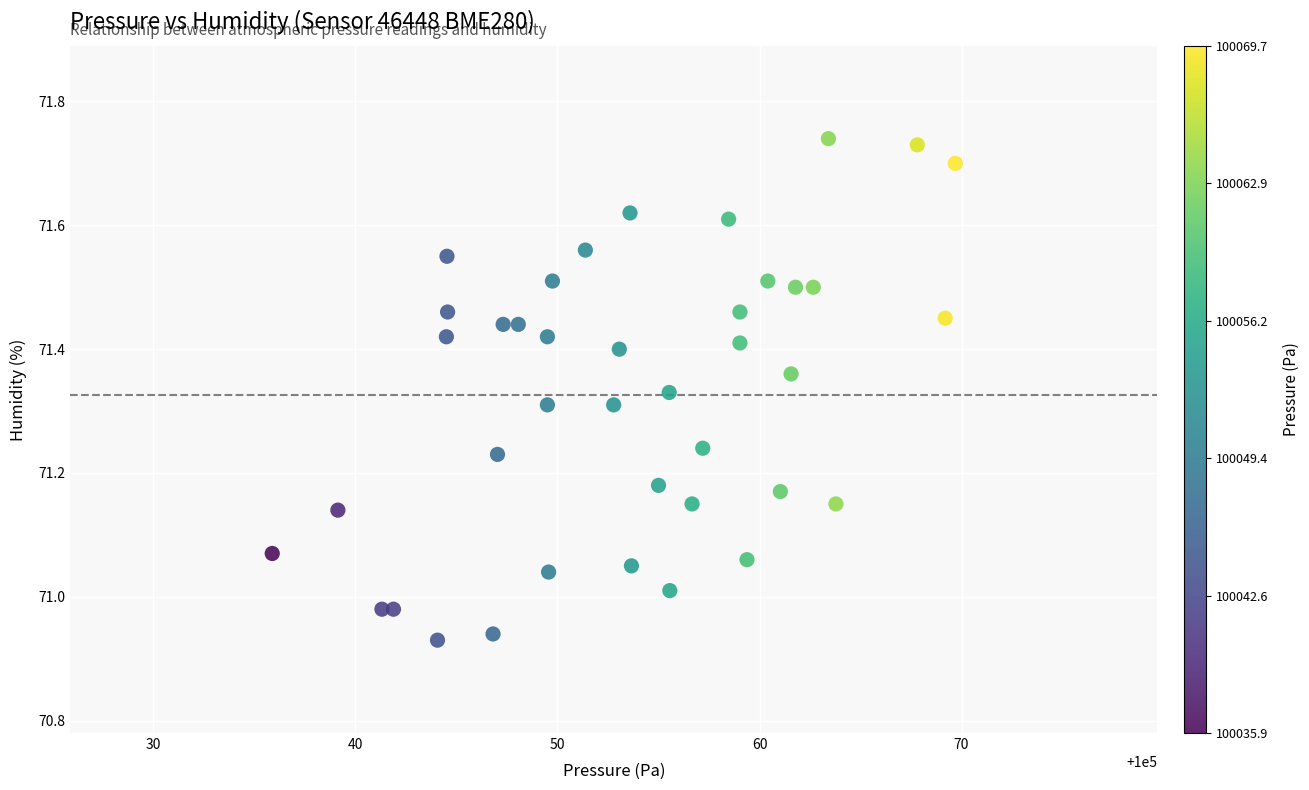

What is the range of X values (max minus min)?

33.8